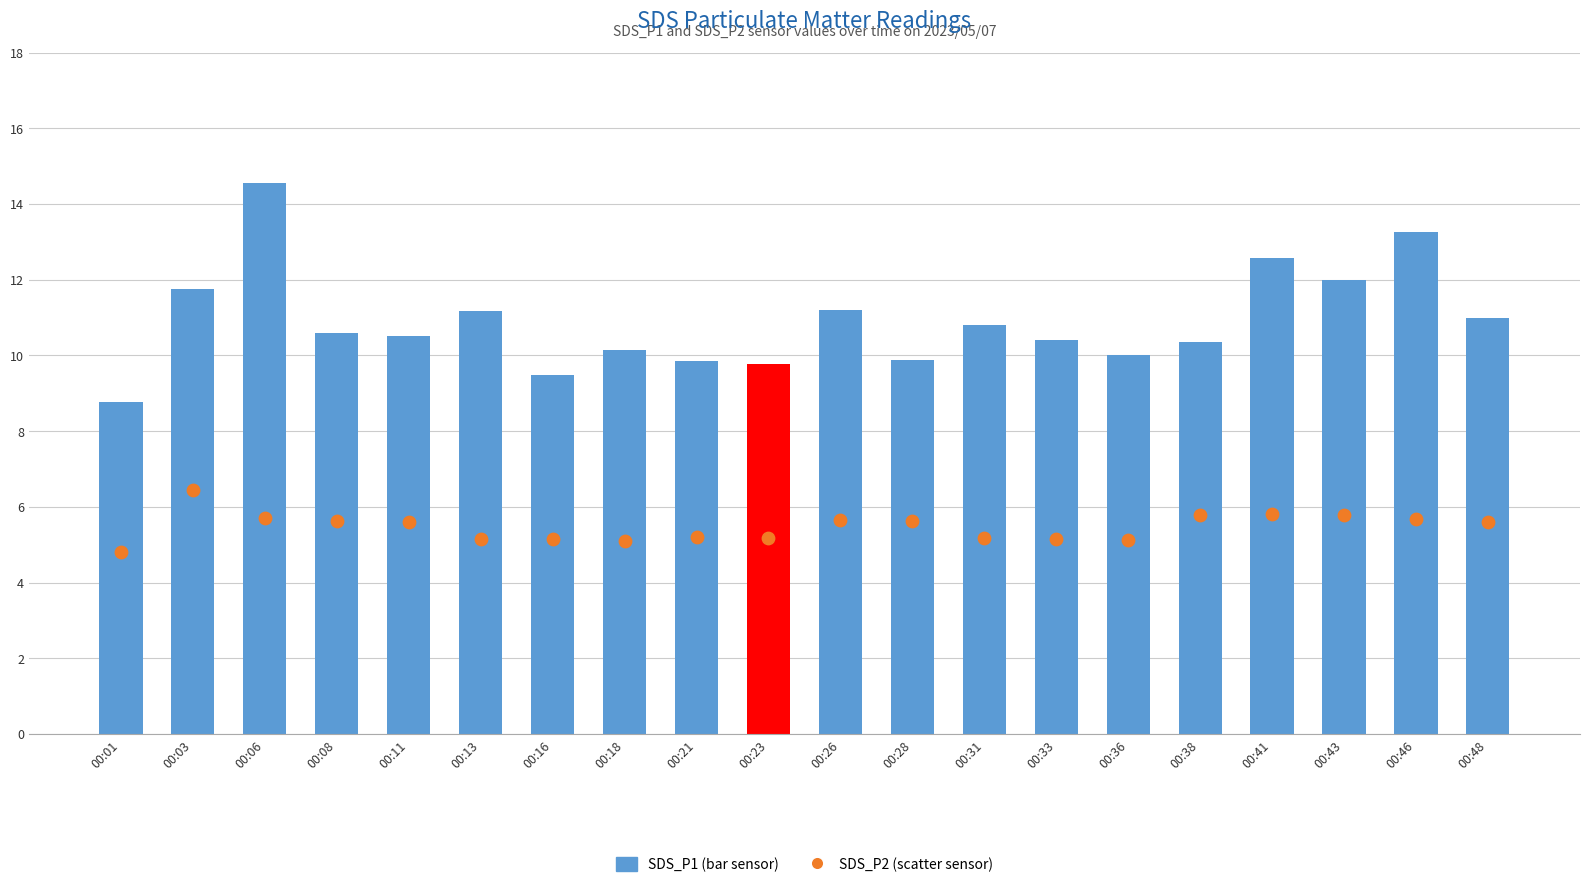

Is the value of SDS_P1 (bar) at 00:48 greater than the value of SDS_P2 (scatter) at 00:36?

Yes